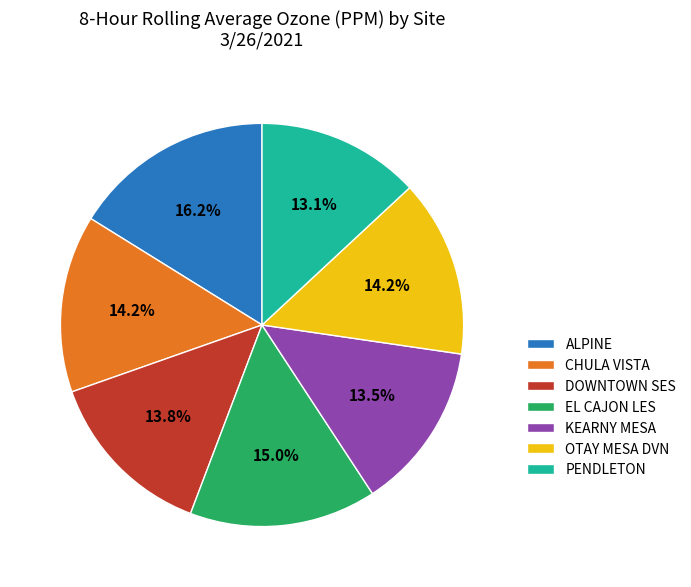

Between PENDLETON and OTAY MESA DVN, which is larger?

OTAY MESA DVN